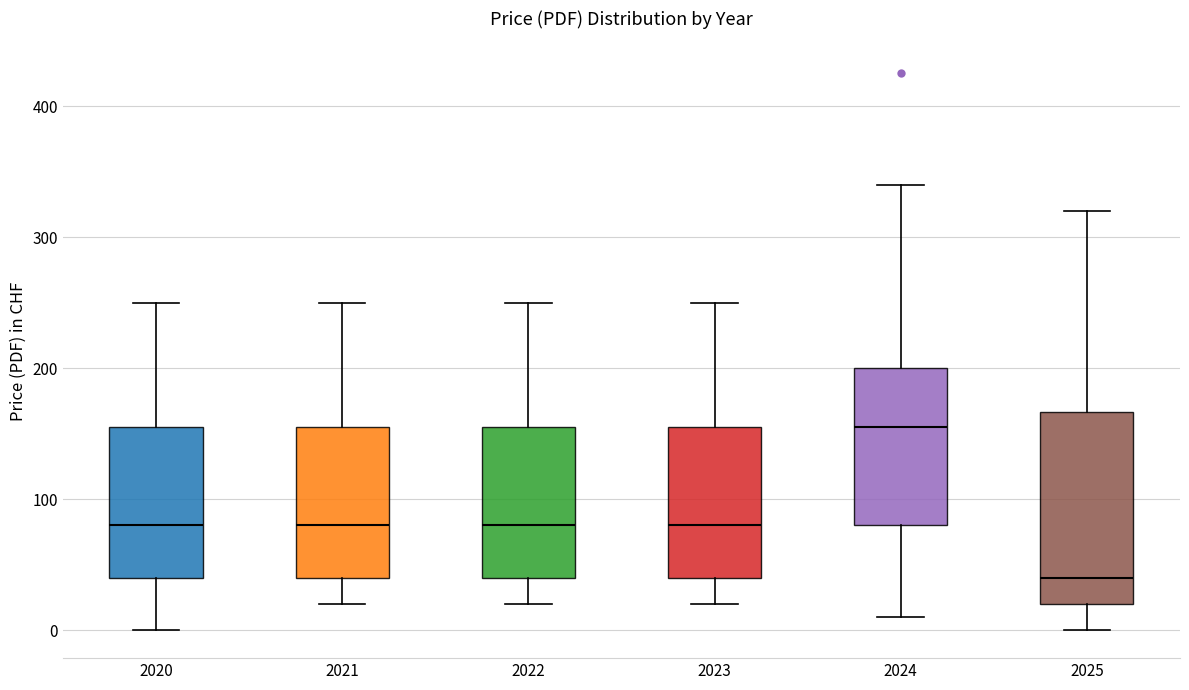

Where does the median line of the box at x = 2023 sit on the y-axis? The values are not printed on the chart, so give them approximately, as read against the axis.

80